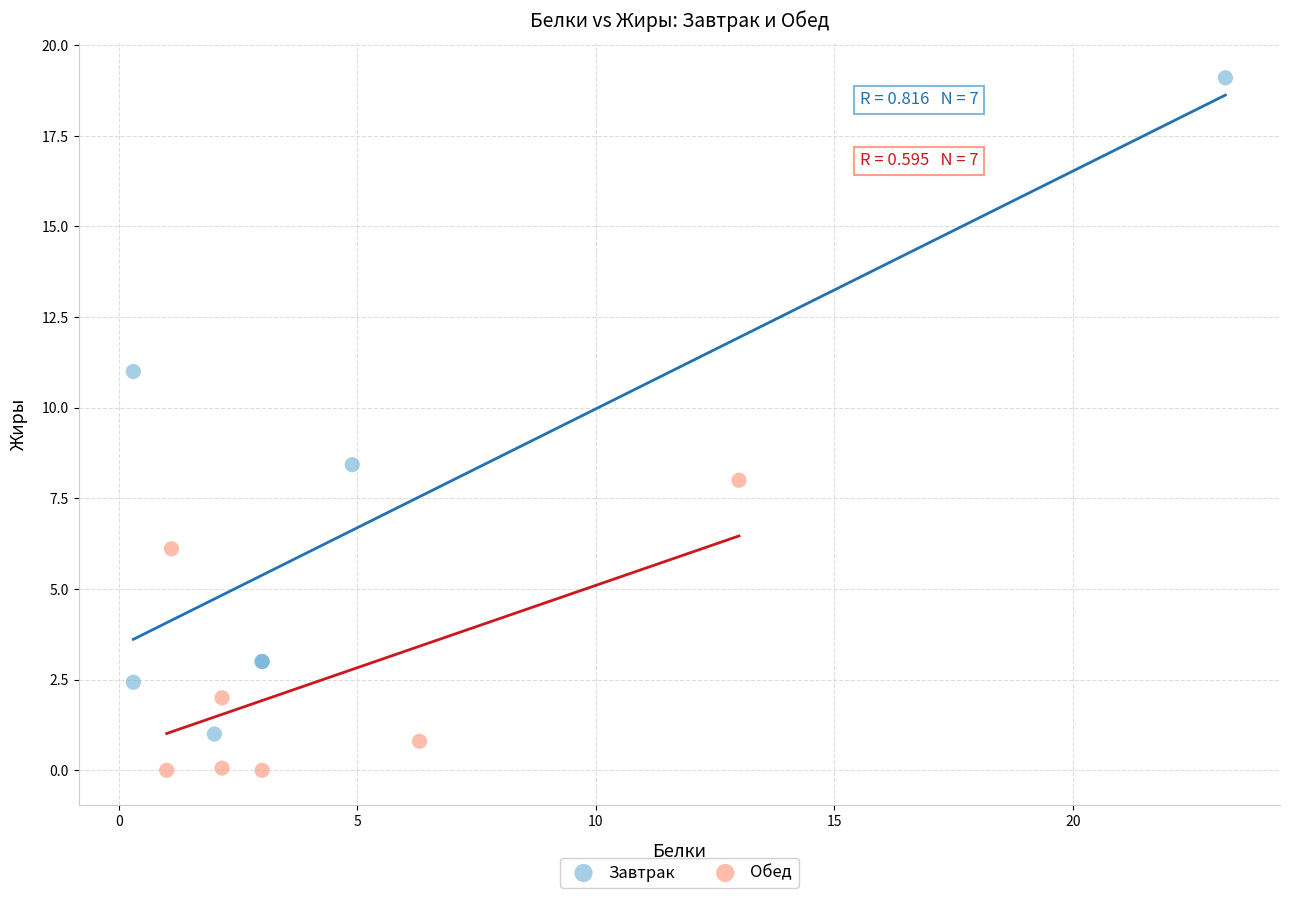

Which series contains the lowest Y value?

Обед